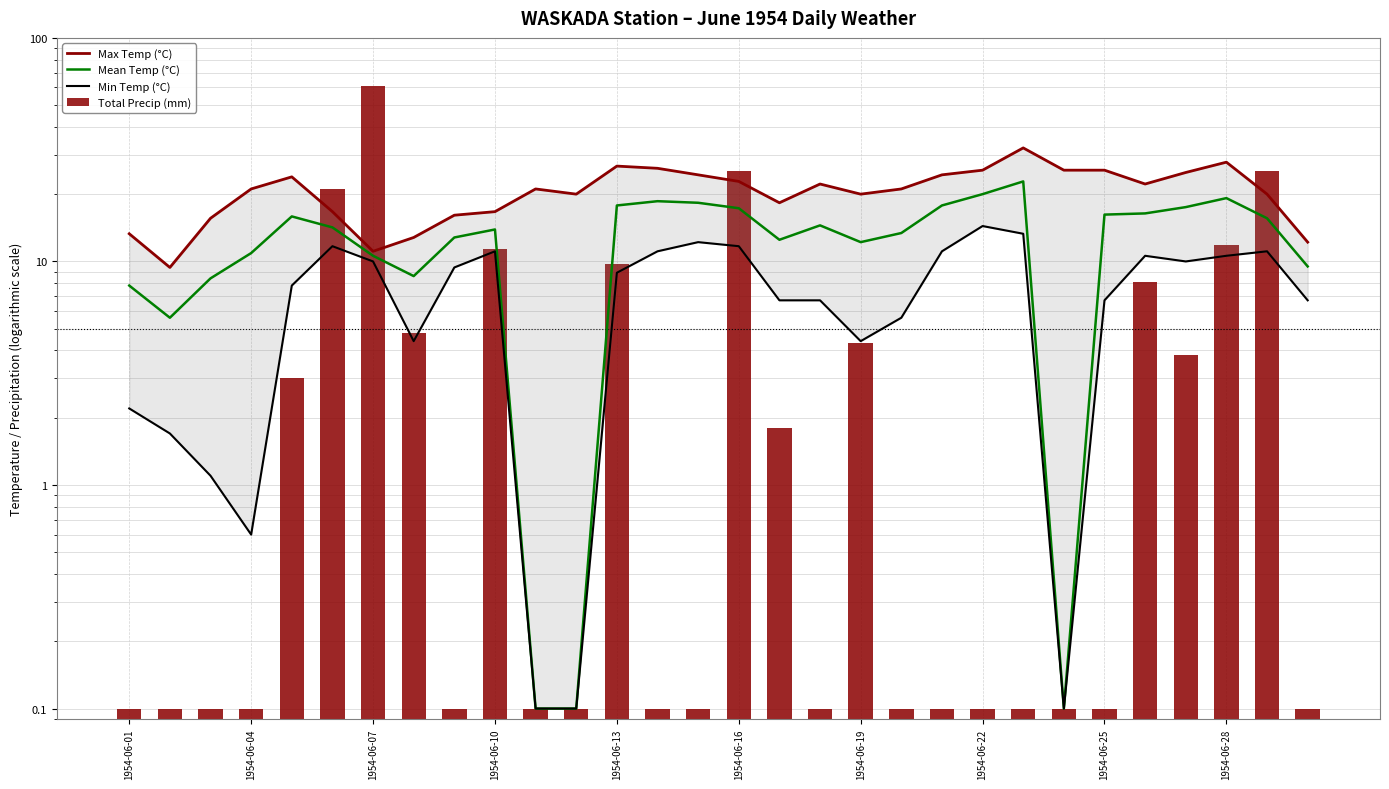

What are all the series names shown in the legend?

Max Temp (°C), Mean Temp (°C), Min Temp (°C), Total Precip (mm)